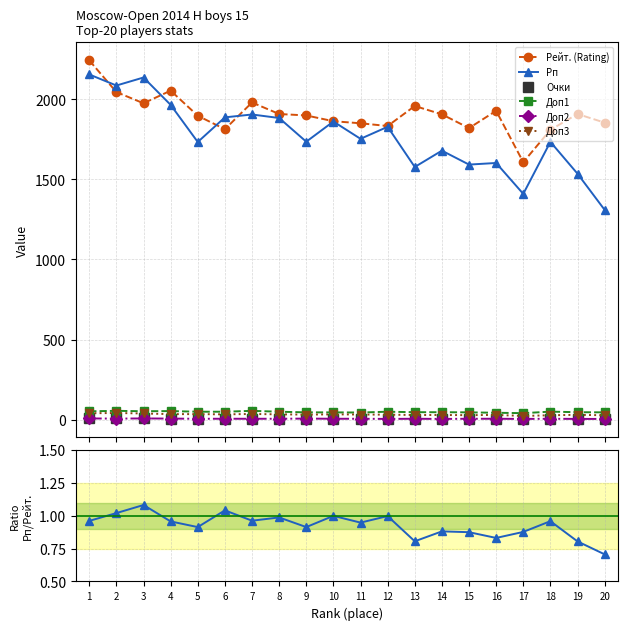

What is the sum of the Очки values at 15 and 13?

11.0